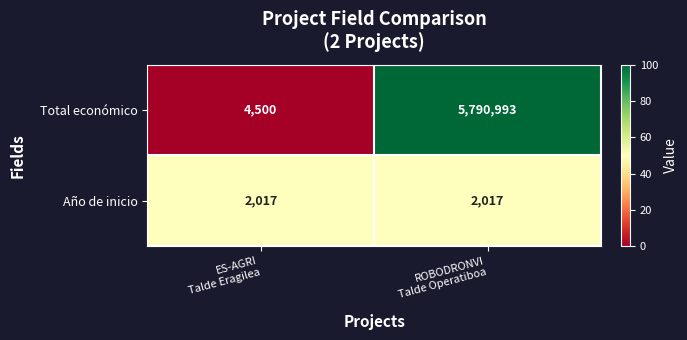

What is the minimum value shown in the chart?

2017